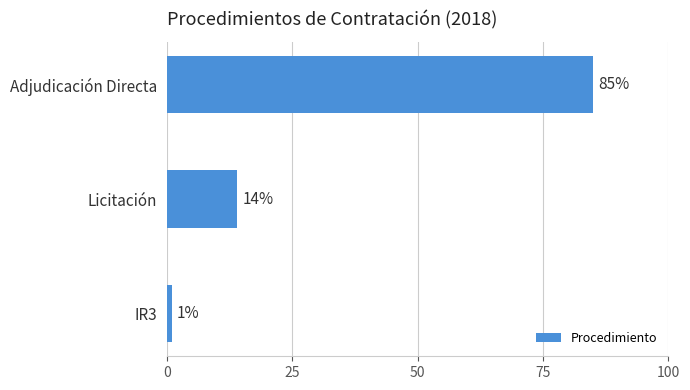

The value at IR3 is 1. True or false?

True